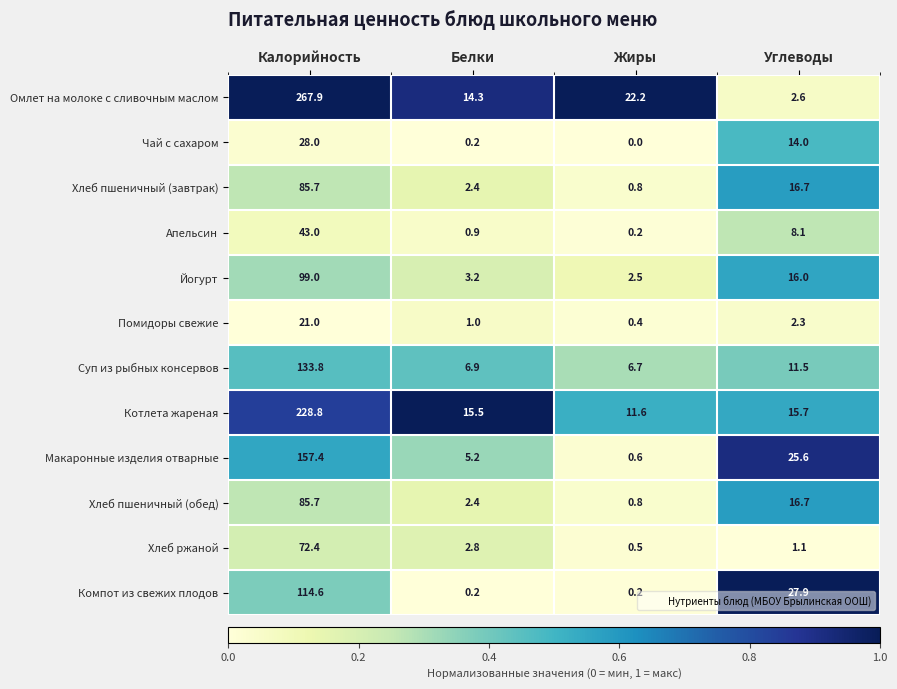

Which category has the lowest value across all series?

Жиры